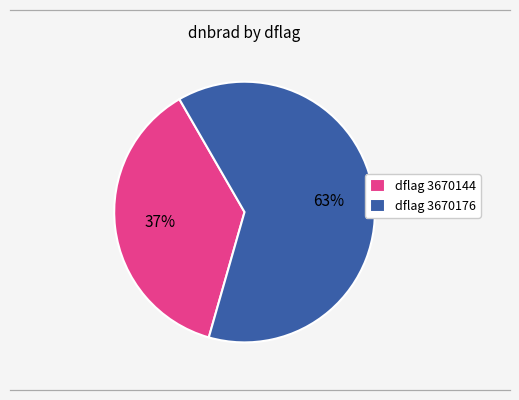

True or false: dflag 3670144 accounts for 23% of the total.

False